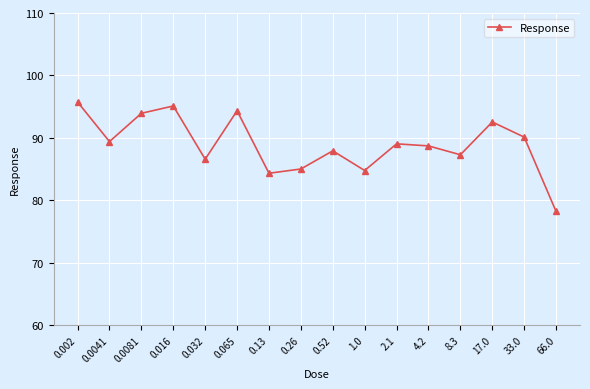

Count the number of data series in this chart.

1